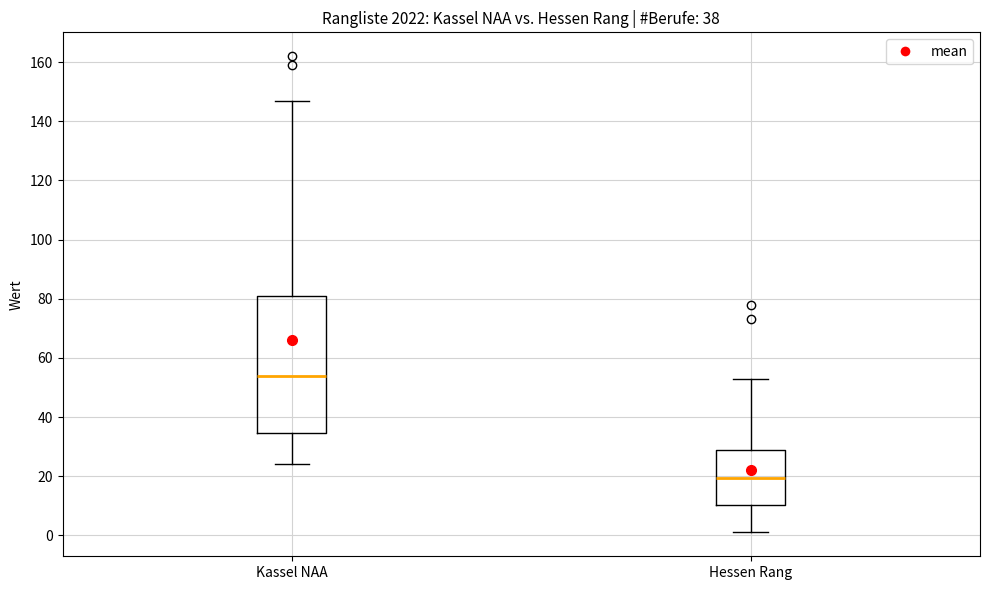

Comparing the boxes themselves (not the whiskers), which one is the tallest?

Kassel NAA